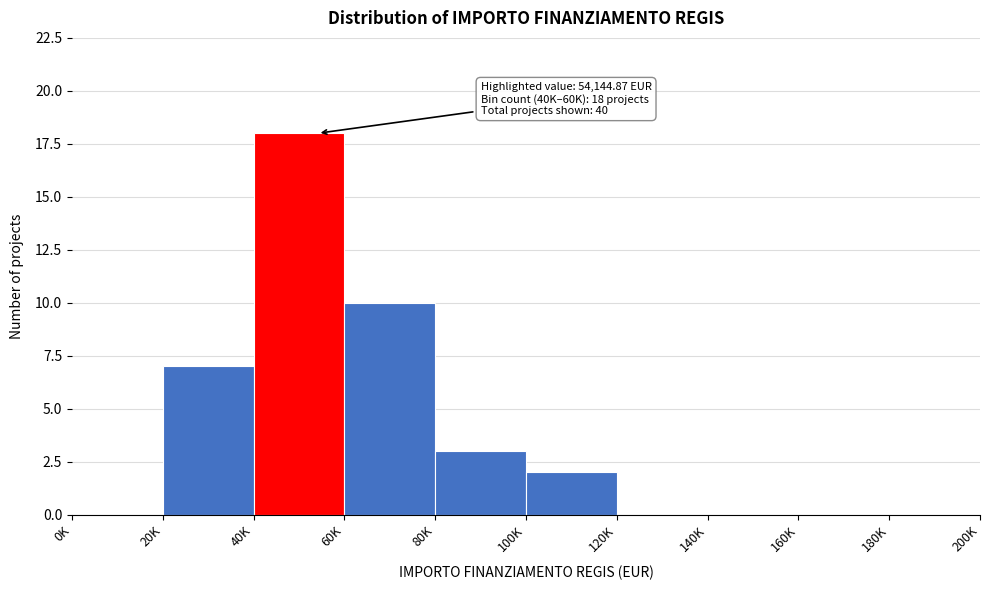

Reading left to right, list all the values displayed in this chart.

0K=0	20K=7	40K=18	60K=10	80K=3	100K=2	120K=0	140K=0	160K=0	180K=0